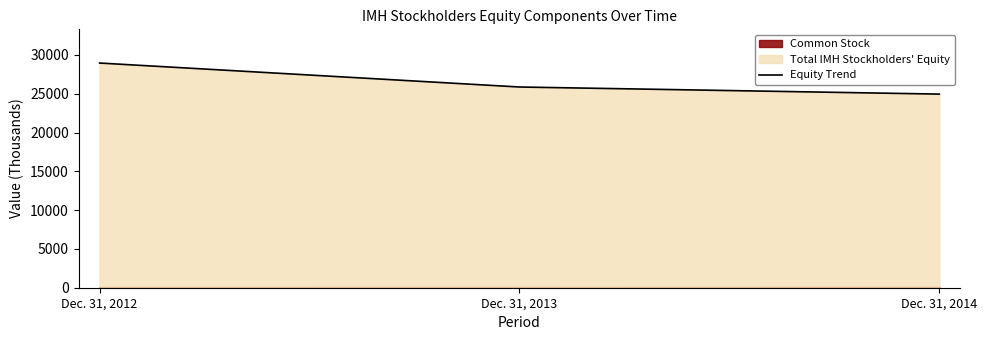

Reading left to right, what are all the values shown in this chart?

Dec. 31, 2012=28960	Dec. 31, 2013=25871	Dec. 31, 2014=24956